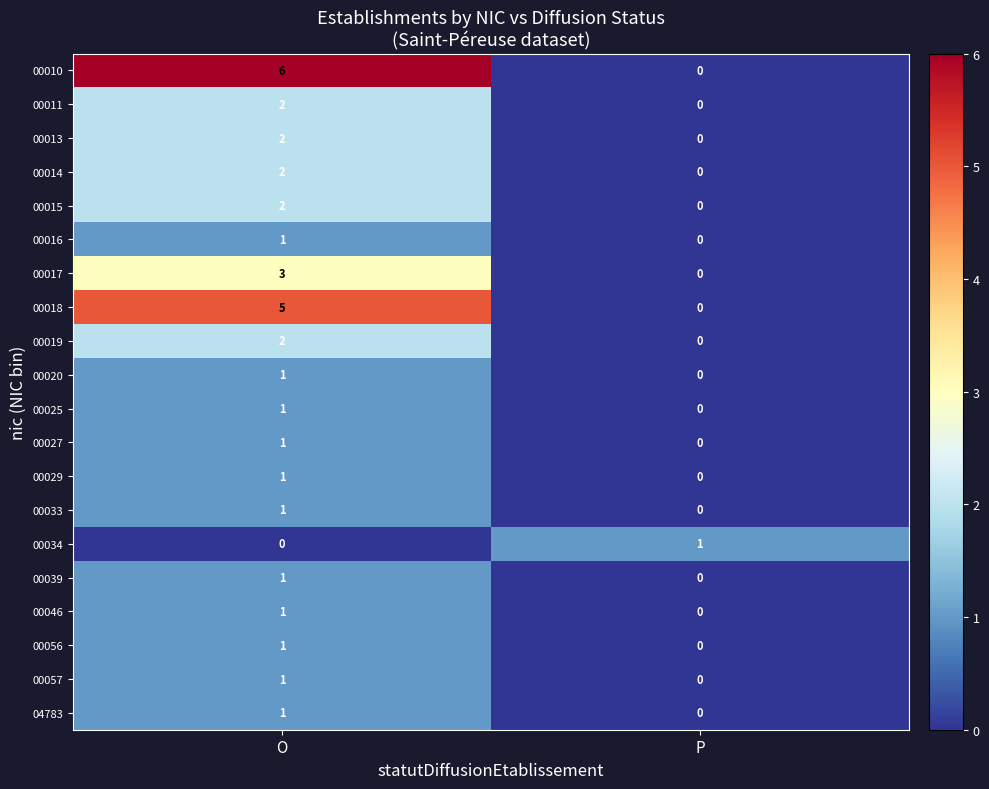

The value of 00034 at O is 0. True or false?

True